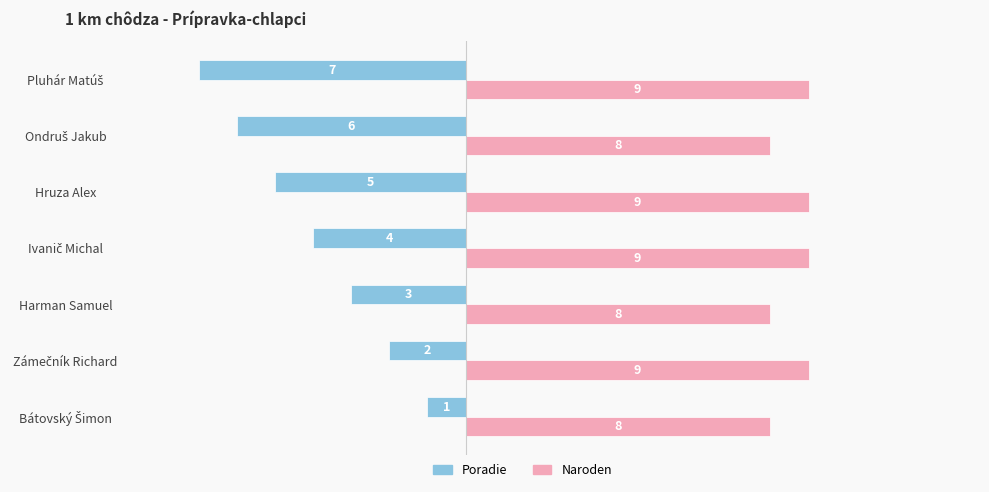

Rank the series at Hruza Alex from lowest to highest value.

Poradie, Naroden